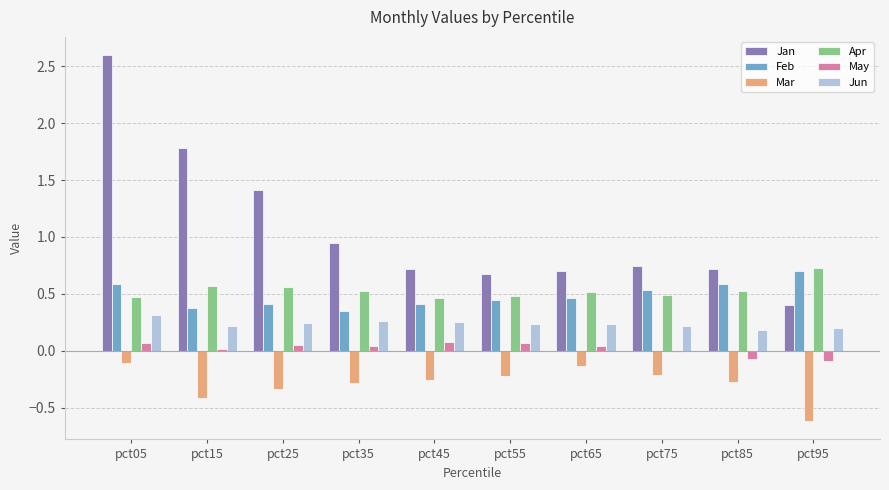

How many categories are shown in the chart?

10